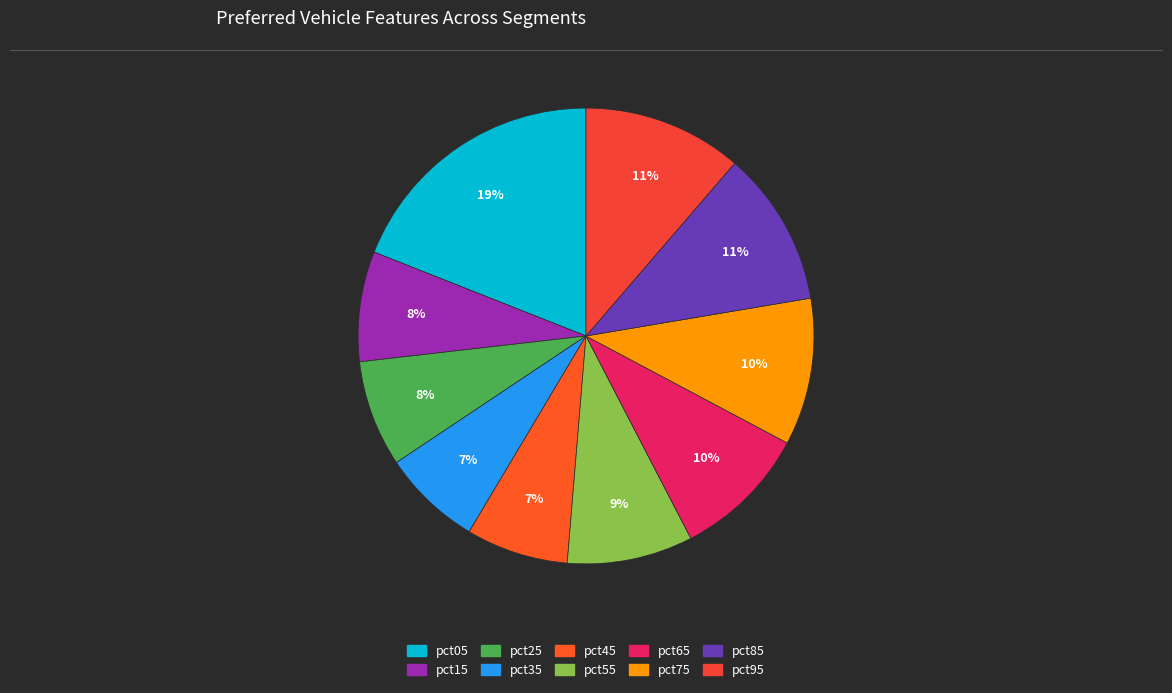

To the nearest percent, what percentage of the pie is pct35?

7%